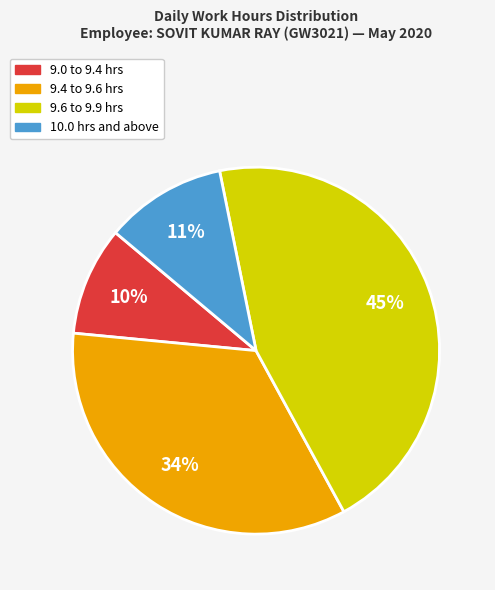

Combined, do 9.6 to 9.9 hrs and 9.4 to 9.6 hrs account for over 50%?

Yes